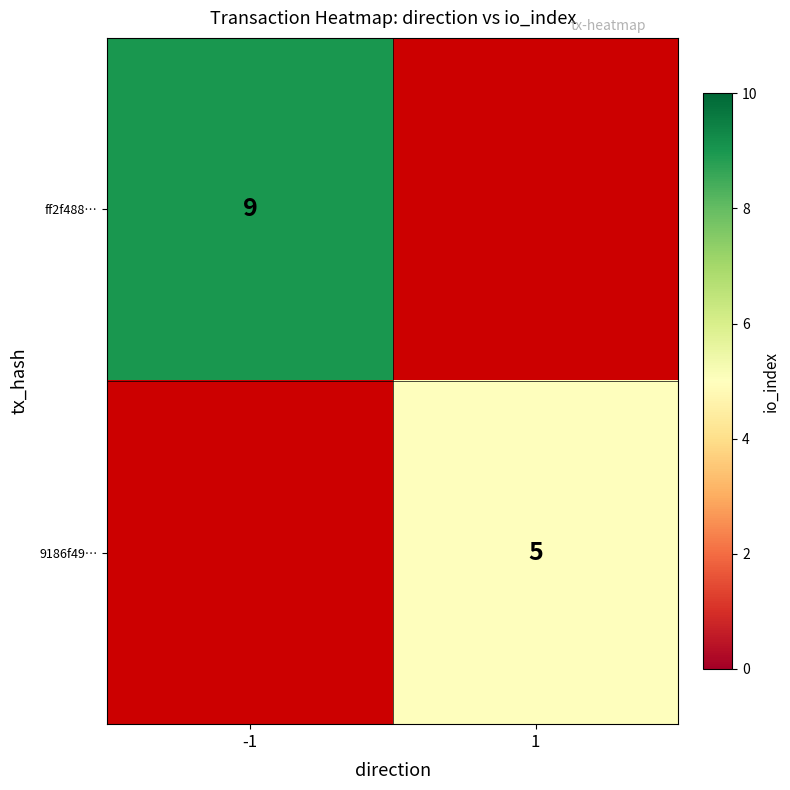

The value of 9186f49… at 1 is 5. True or false?

True